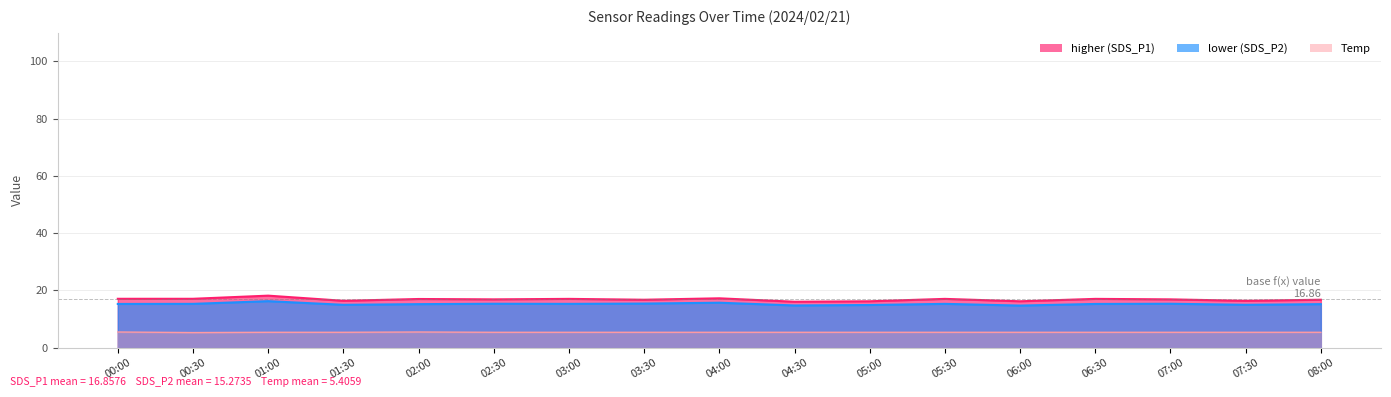

Which label corresponds to the smallest value in the chart?

00:30